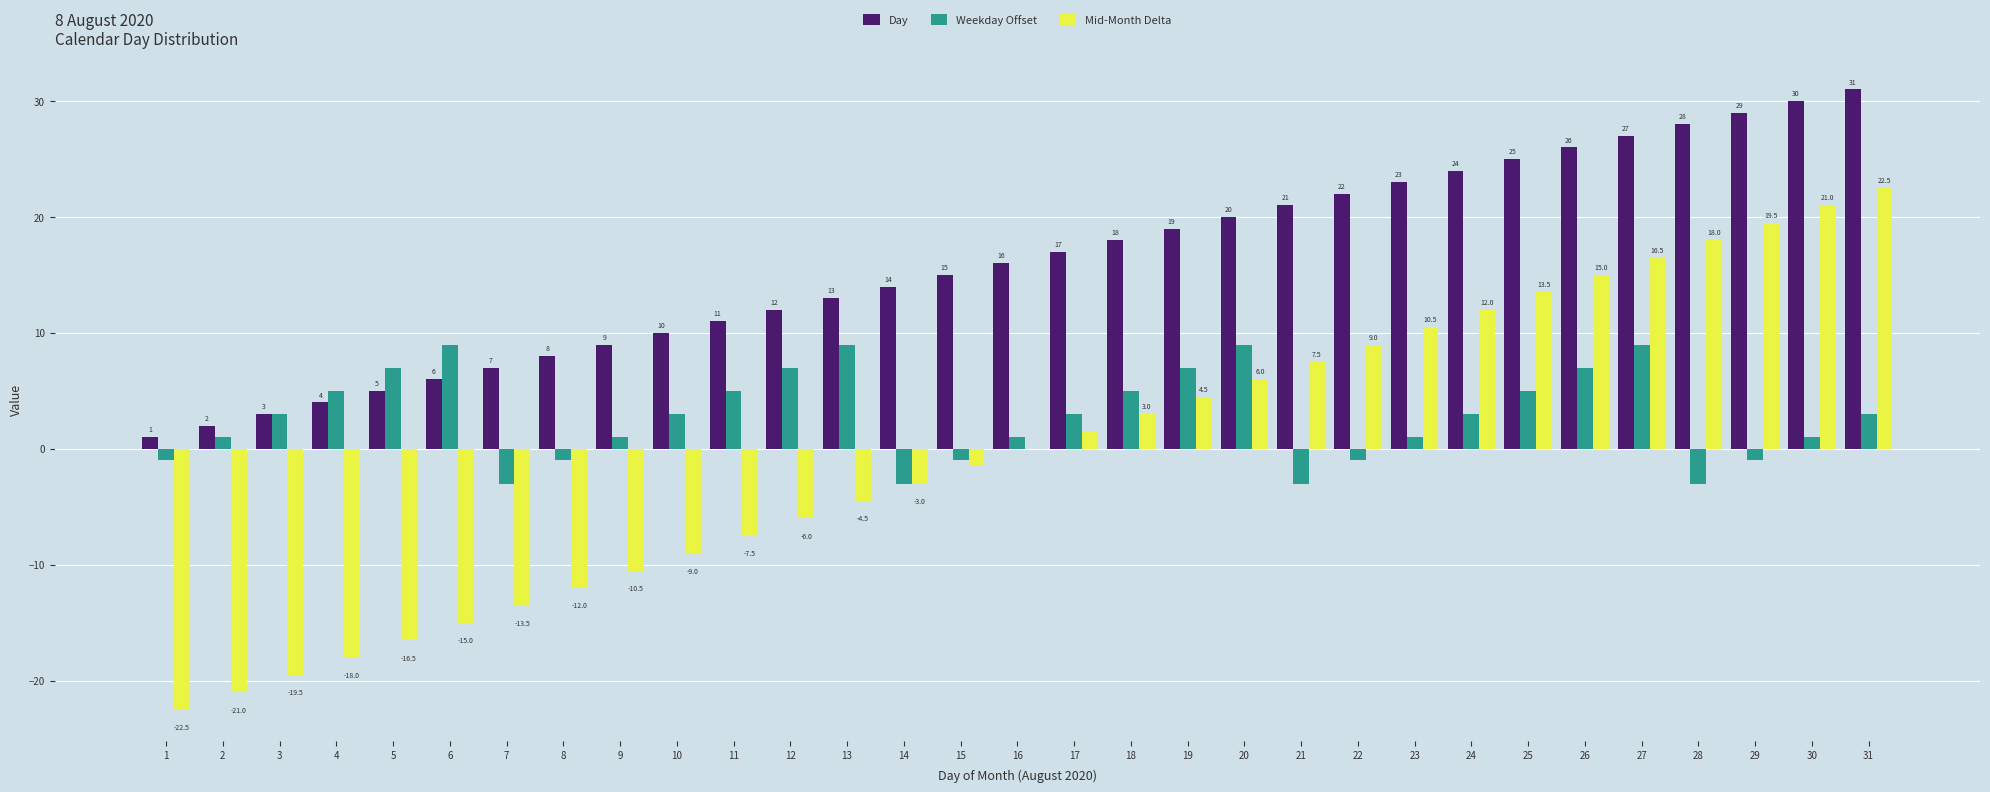

Where is Mid-Month Delta nearest to the value 0?

16